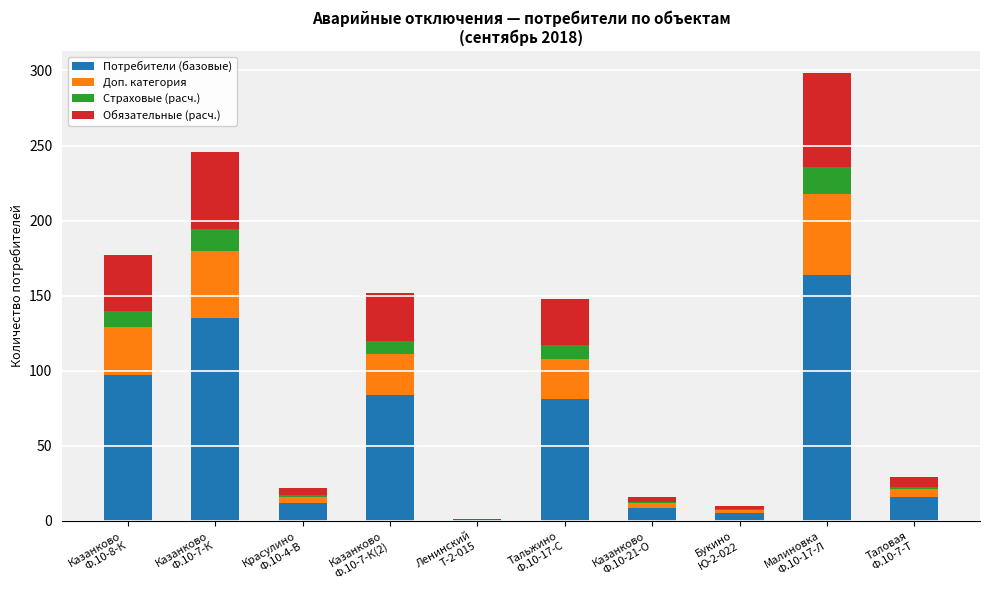

What is the highest value of the Потребители (базовые) series?

163.9